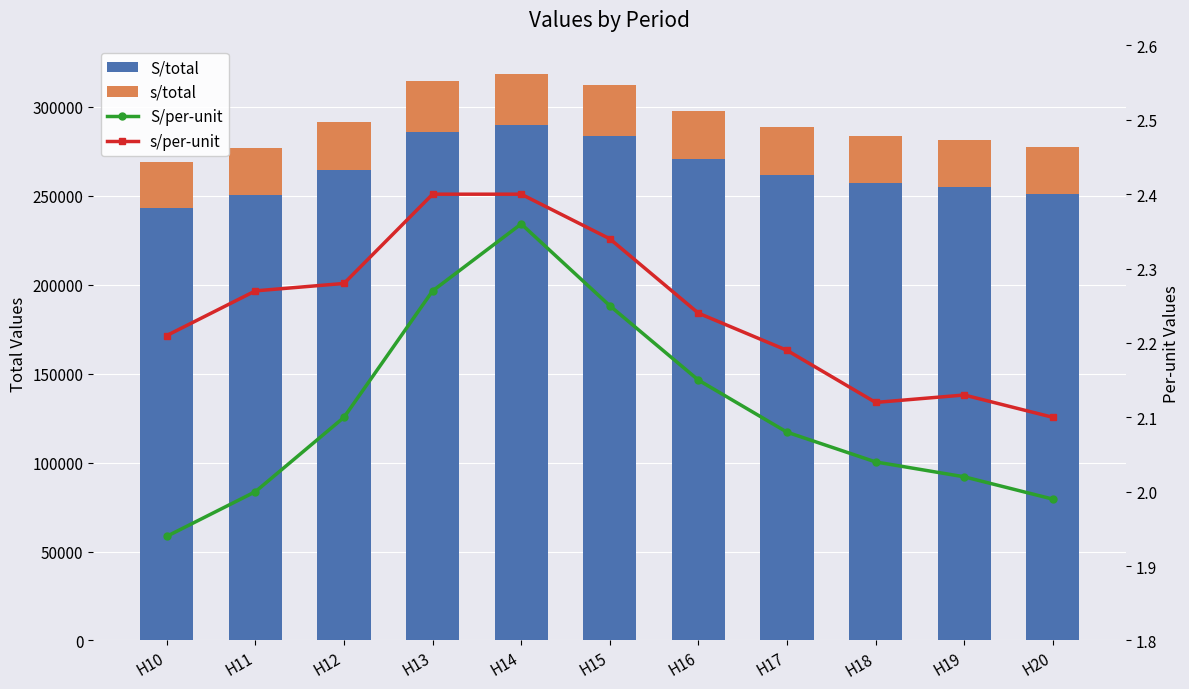

Where is s/total nearest to the value 27232?

H16